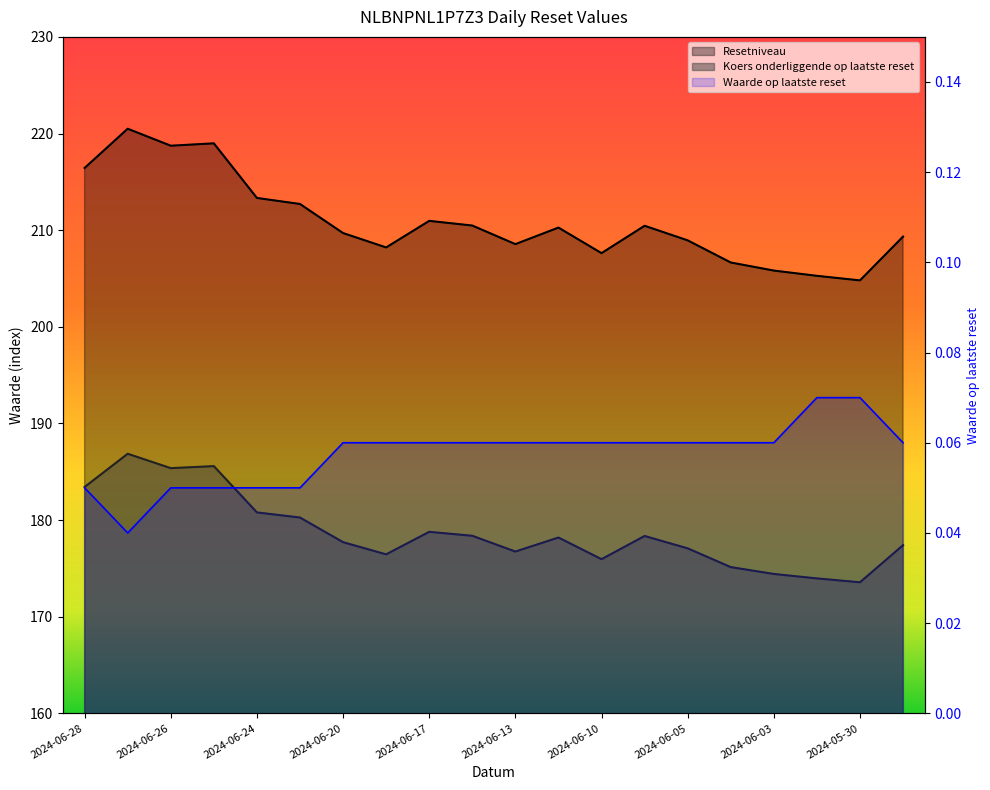

How many Waarde op laatste reset values are between 0 and 1?

20